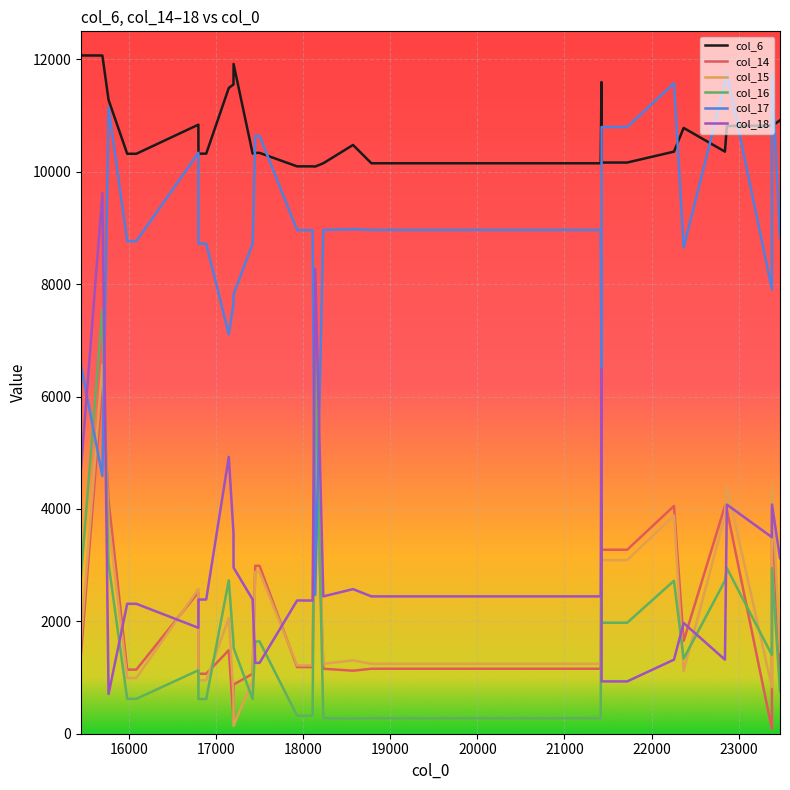

What is the maximum value for col_6?

12071.0